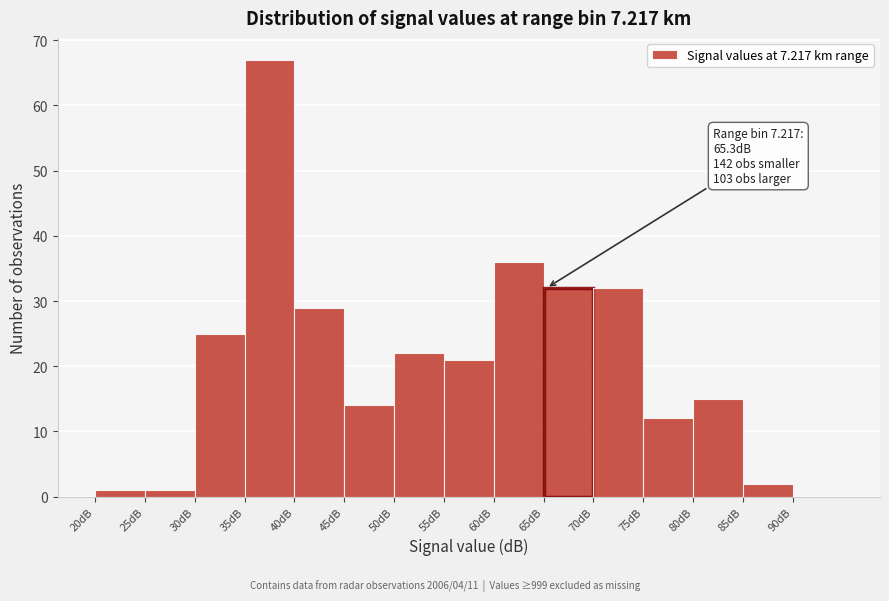

Over which range of the x-axis is the bar tallest?

35 to 40